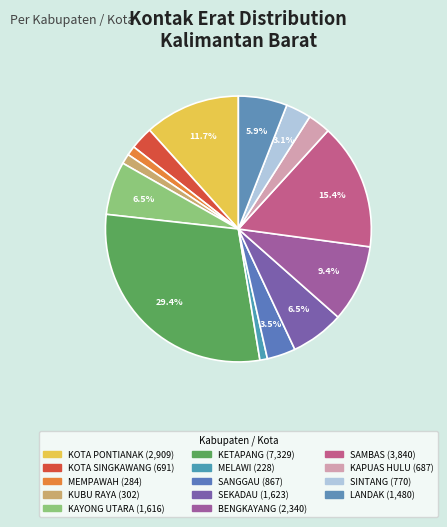

How many segments does this pie chart have?

14